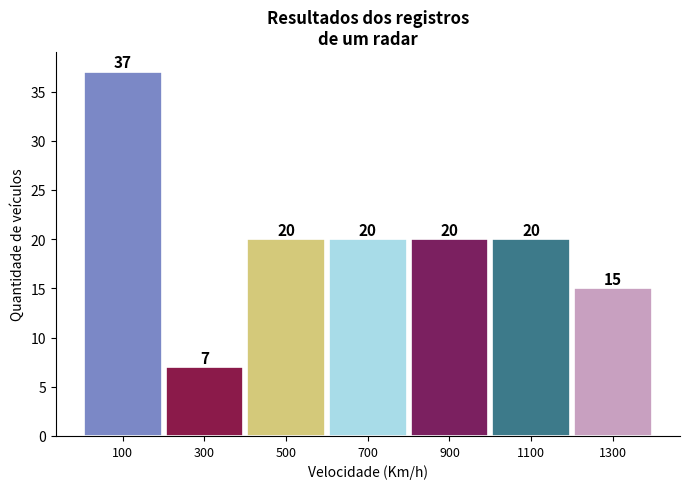

Reading left to right, extract all data points from this chart.

100=37	300=7	500=20	700=20	900=20	1100=20	1300=15